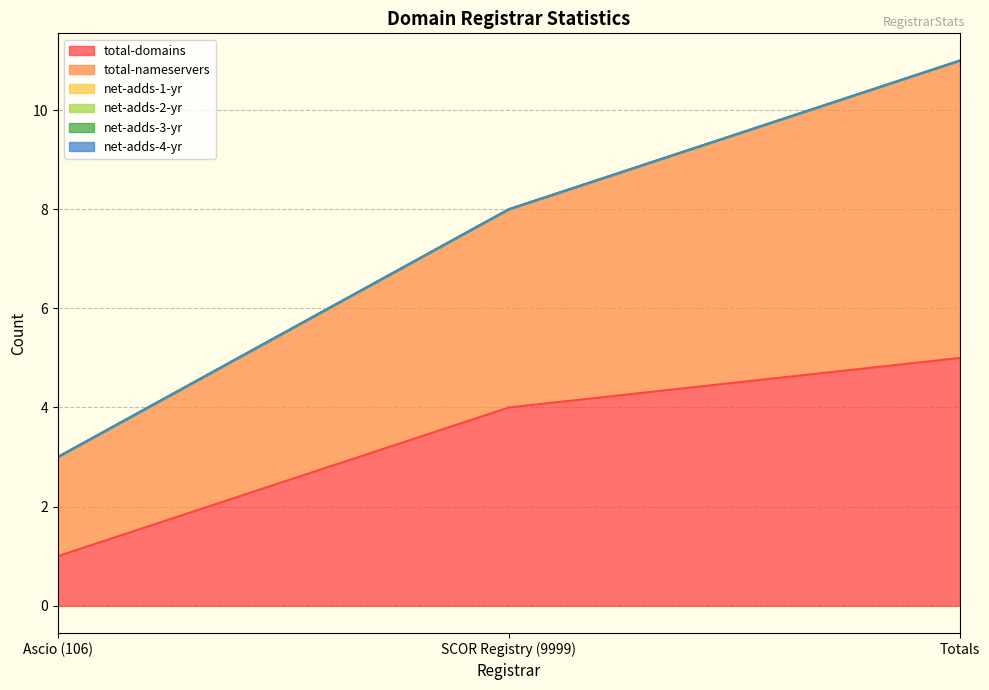

The value of net-adds-3-yr at SCOR Registry (9999) is 0. True or false?

True